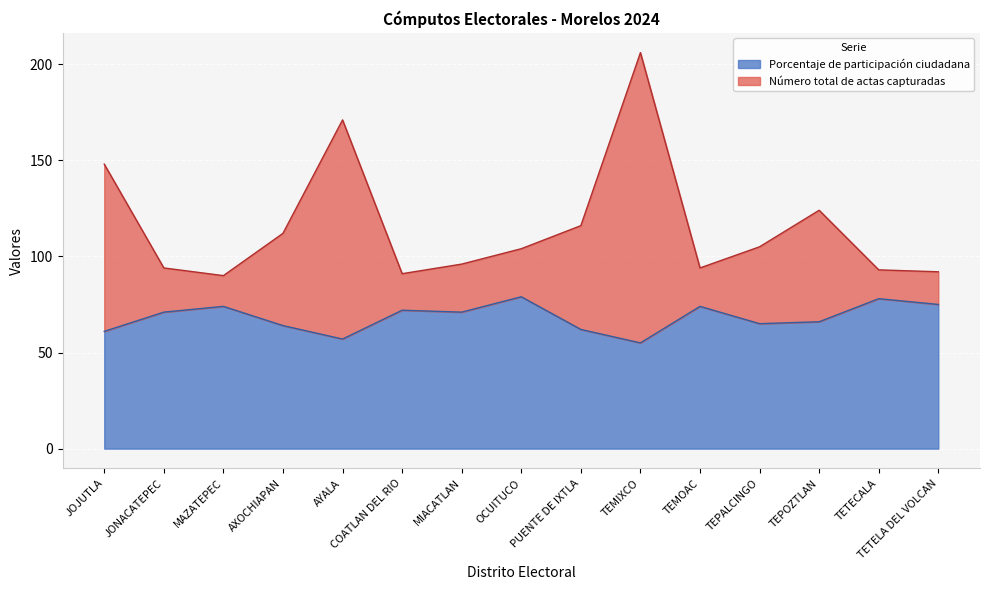

At TEMIXCO, list the series in order from smallest to largest.

Porcentaje de participación ciudadana, Número total de actas capturadas